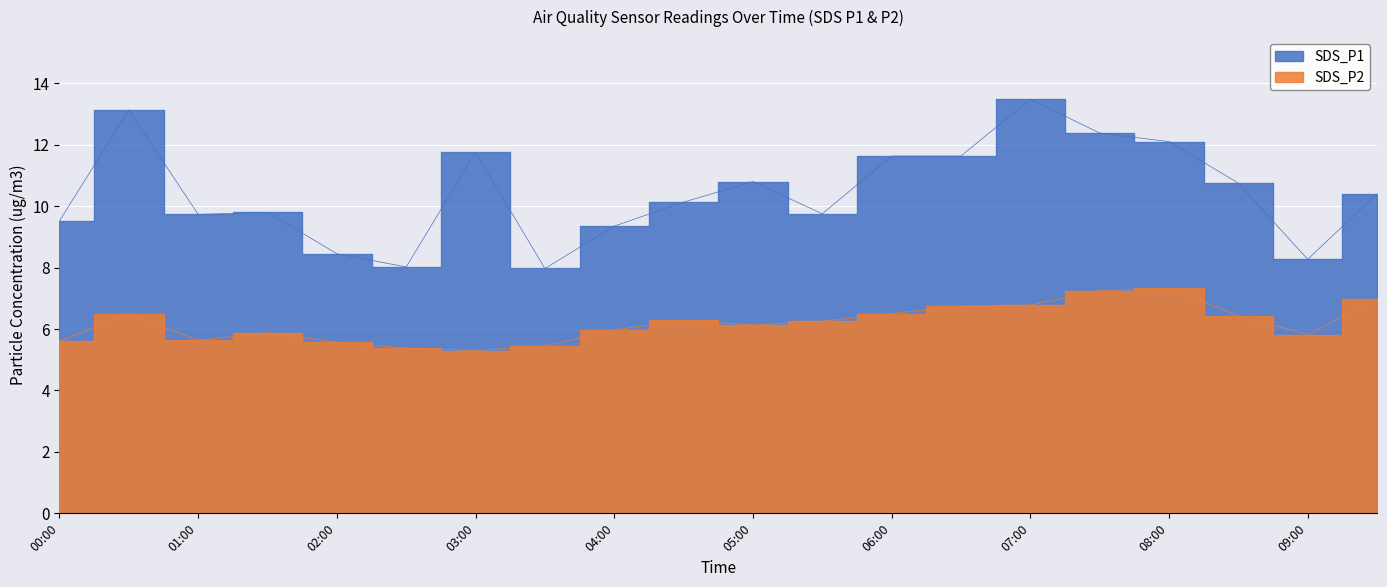

Which series has the largest total across all categories?

SDS_P1